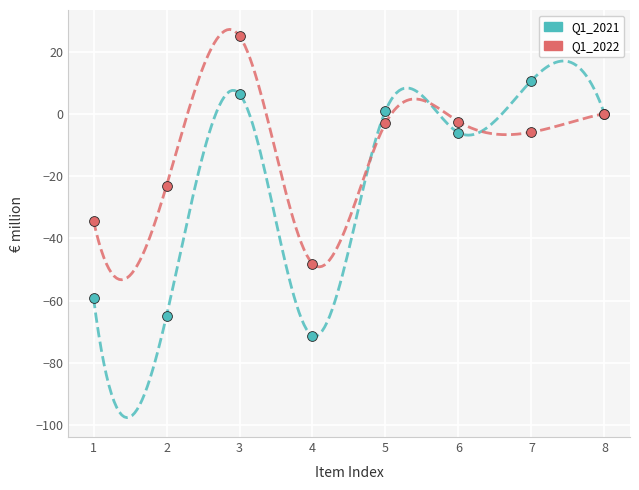

Which series reaches the minimum Y coordinate?

Q1_2021